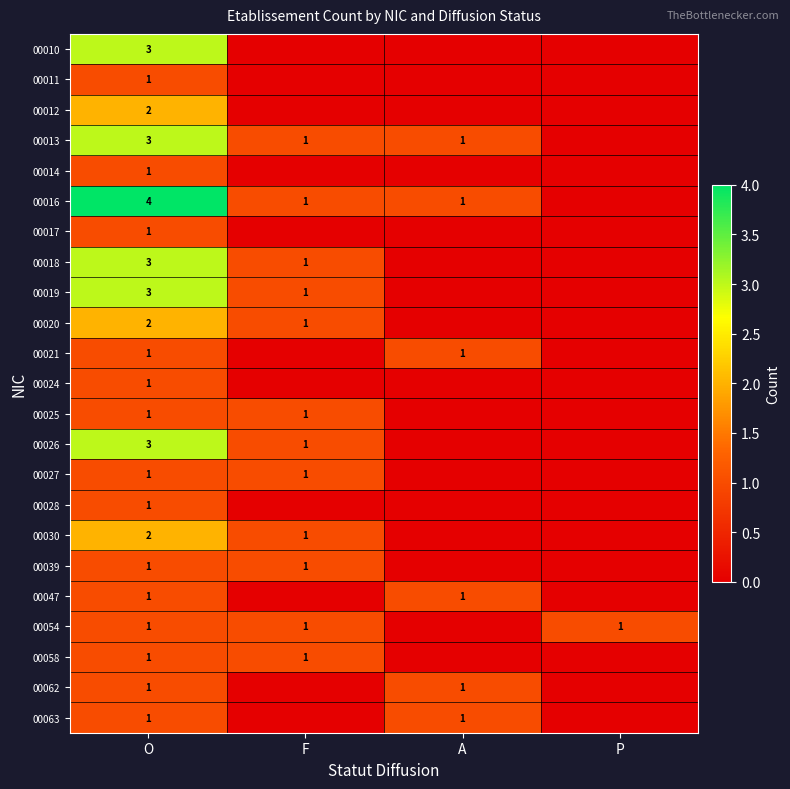

What is the spread (max minus min) of values at O?

3